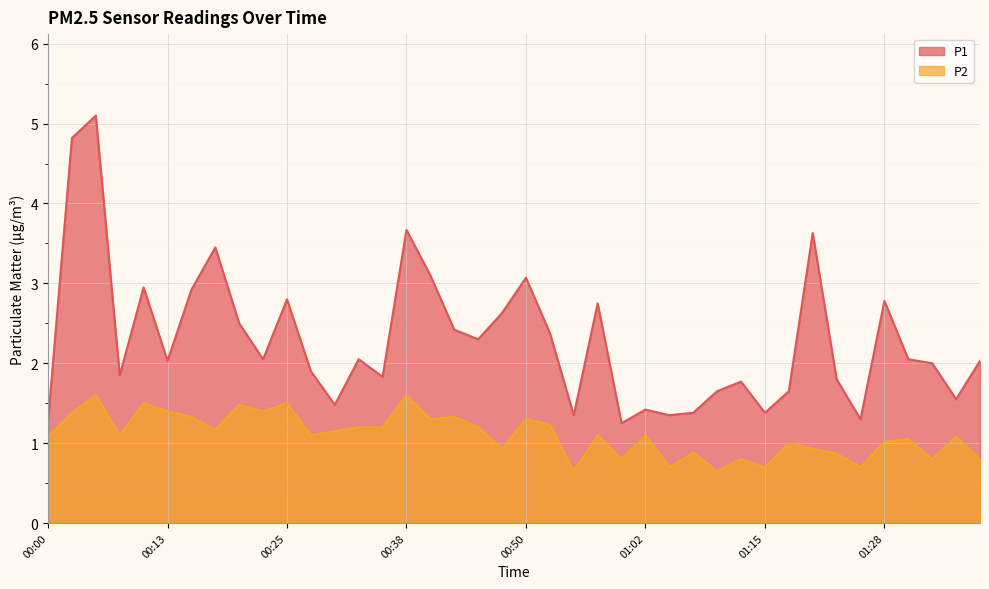

Rank the categories by P1 value from highest to lowest.

00:05, 00:03, 00:38, 01:20, 00:18, 00:40, 00:50, 00:10, 00:15, 00:25, 01:28, 00:57, 00:48, 00:20, 00:43, 00:53, 00:45, 00:23, 00:33, 01:30, 00:13, 01:38, 01:33, 00:28, 00:08, 00:35, 01:22, 01:12, 01:10, 01:17, 01:35, 00:30, 01:02, 01:07, 01:15, 00:55, 01:05, 01:25, 00:00, 01:00